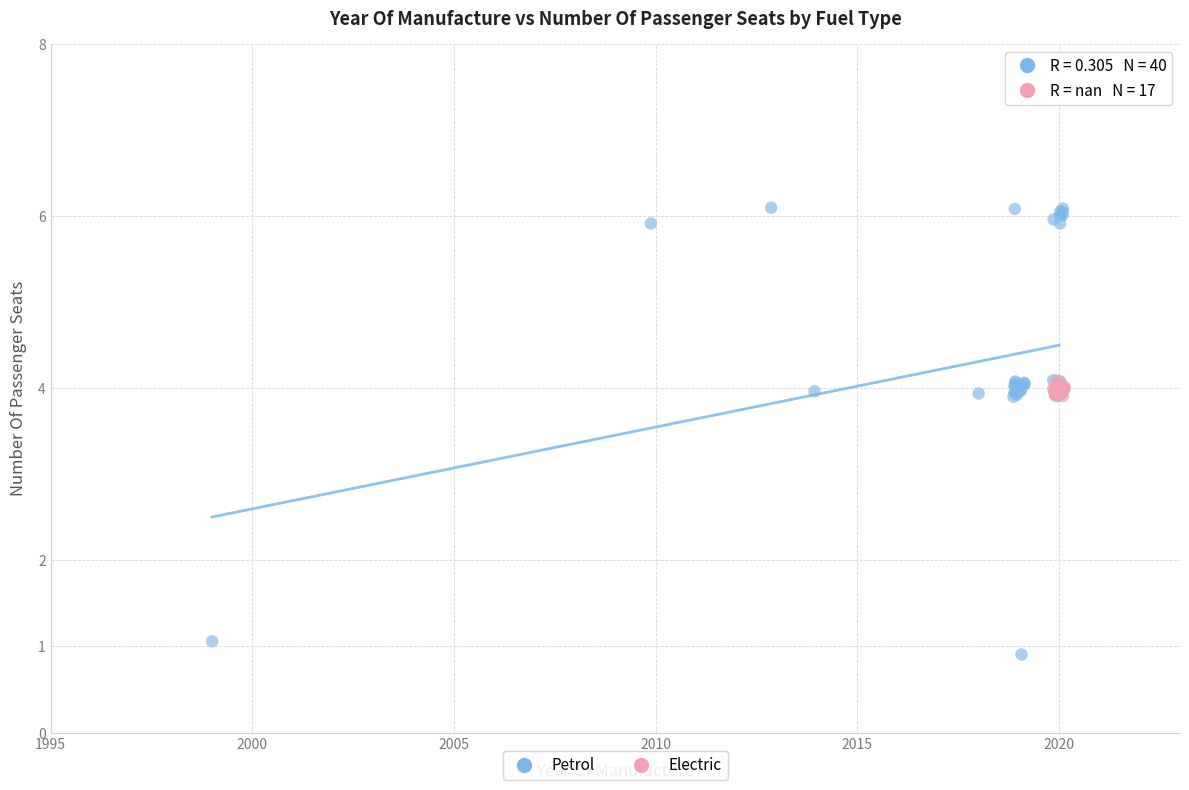

Which series has the largest Y range (max minus min)?

Petrol